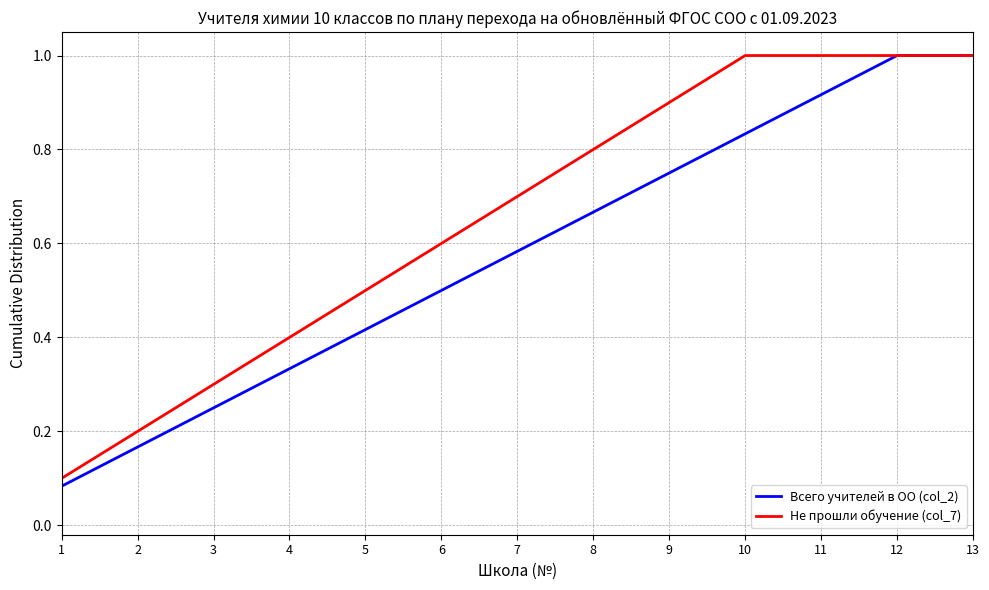

What is the maximum value for Всего учителей в ОО (col_2)?

1.0